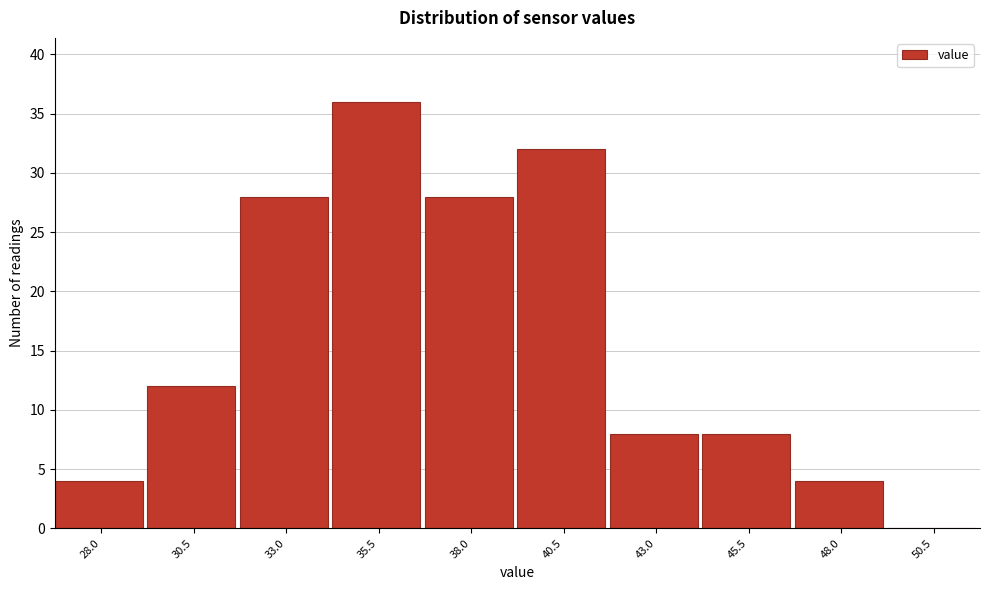

Reading right to left, transcribe all the data shown in this chart.

50.5=0	48.0=4	45.5=8	43.0=8	40.5=32	38.0=28	35.5=36	33.0=28	30.5=12	28.0=4